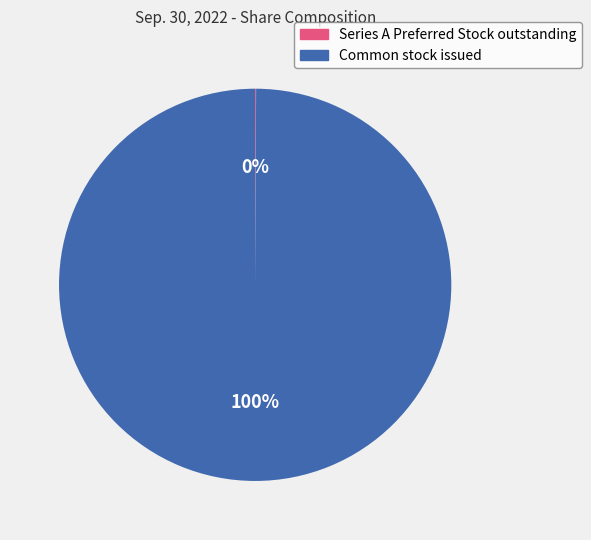

The Common stock issued slice represents 100% of the pie. True or false?

True